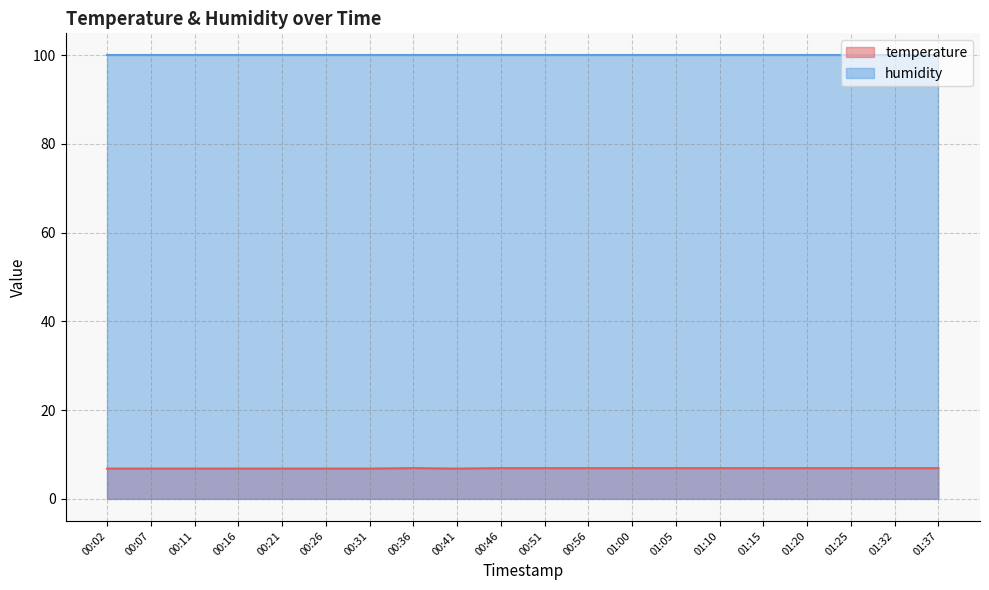

What is the change in value from 00:16 to 00:51?

+0.1